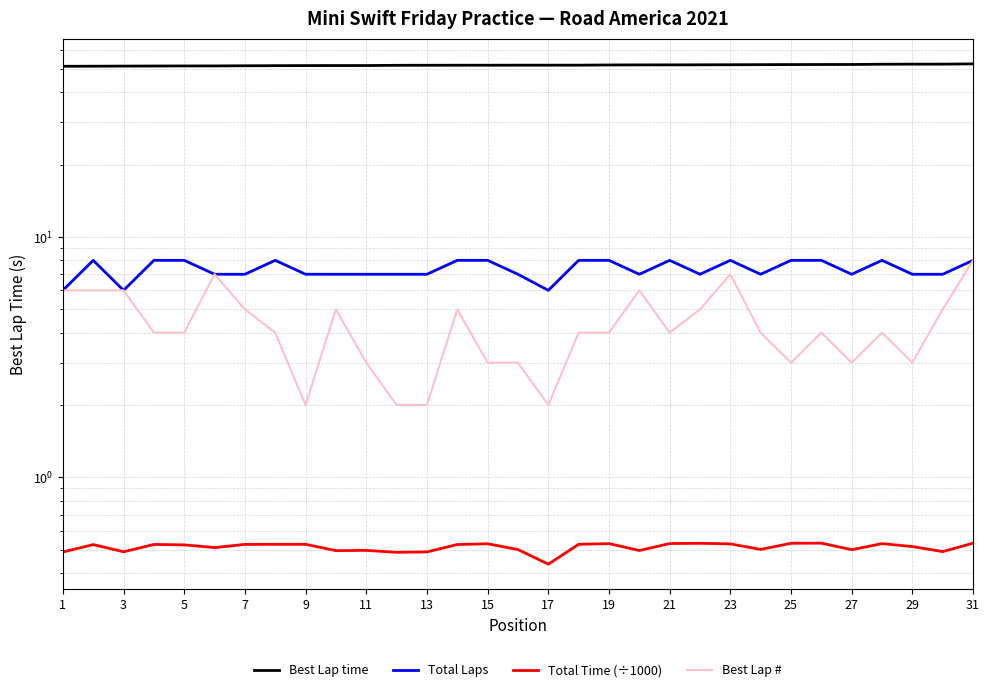

True or false: Total Laps has more than 0 interior local peaks.

True